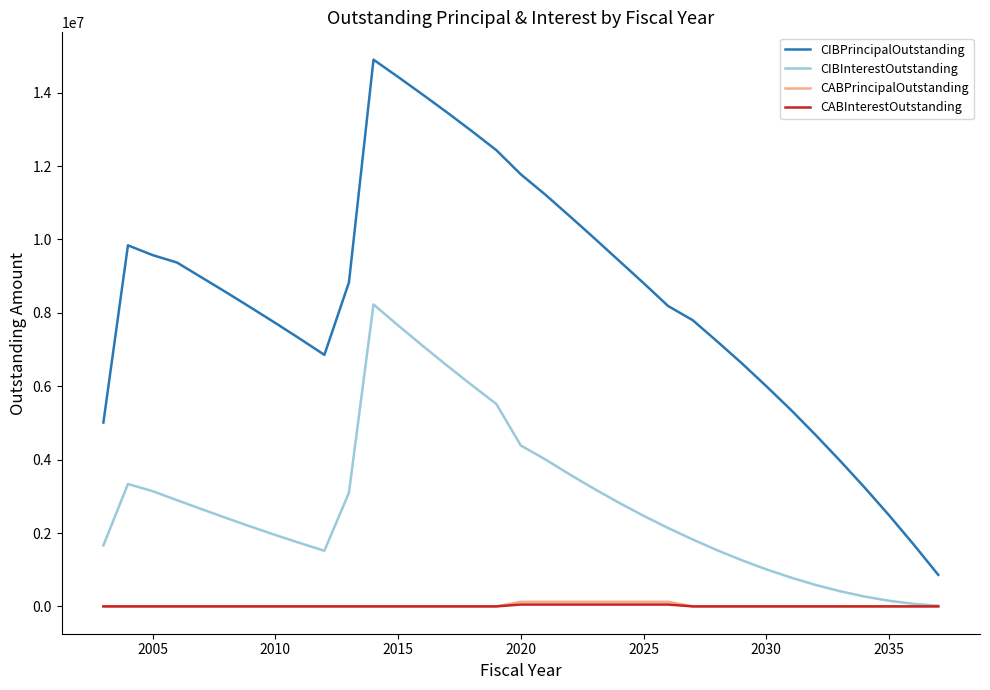

What are all the series names shown in the legend?

CIBPrincipalOutstanding, CIBInterestOutstanding, CABPrincipalOutstanding, CABInterestOutstanding